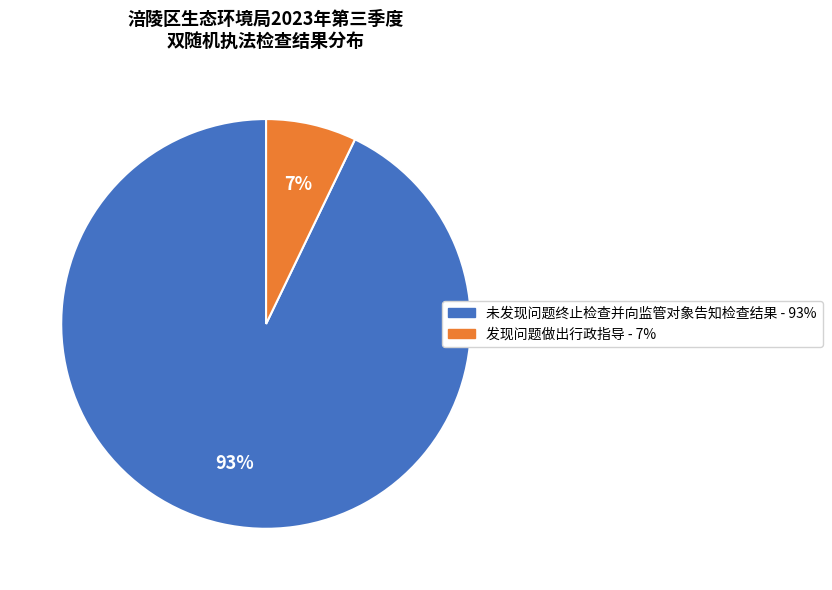

True or false: 发现问题做出行政指导 accounts for 7% of the total.

True